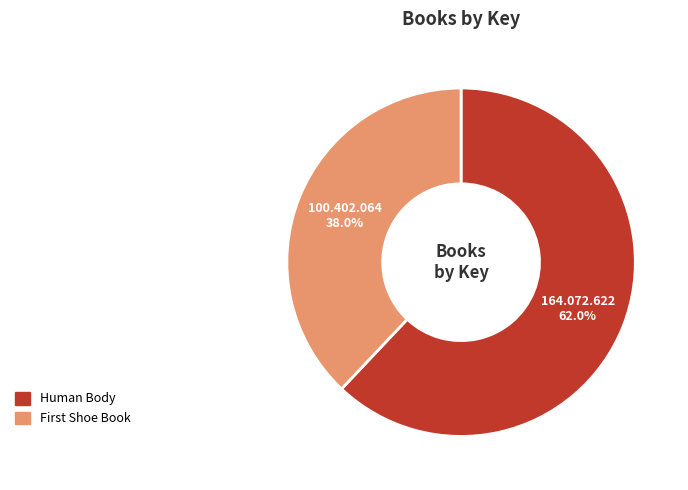

Which category has the smallest portion of the pie?

First Shoe Book